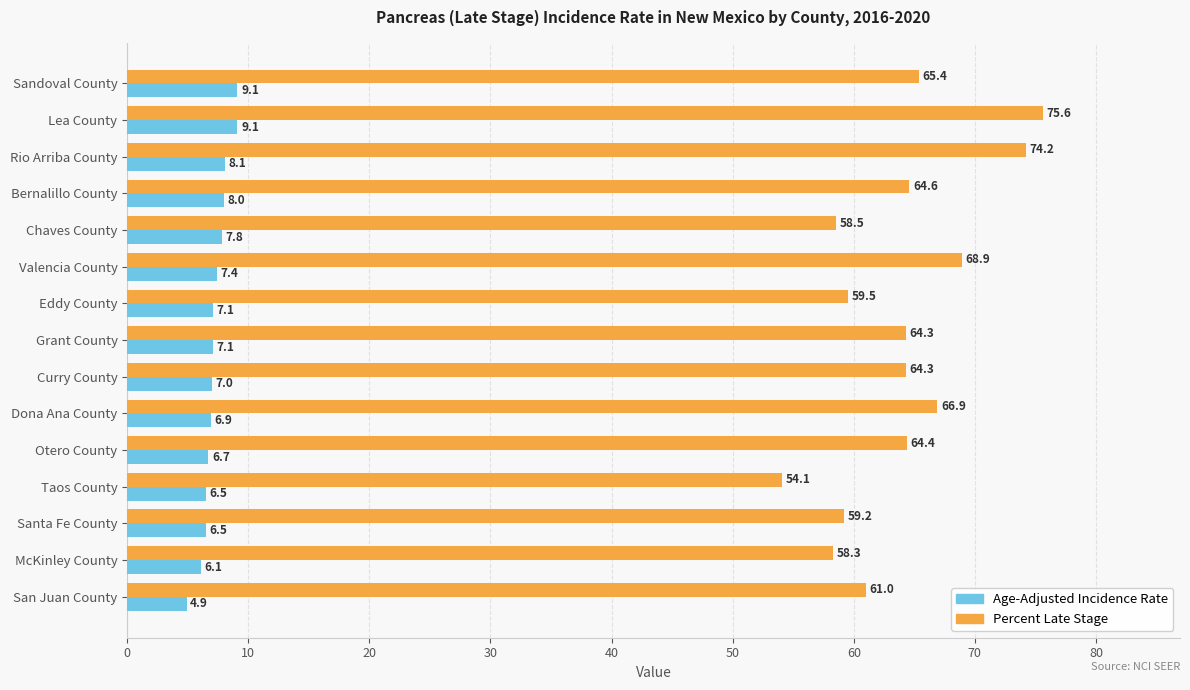

What is the total value across all series at Grant County?

71.4